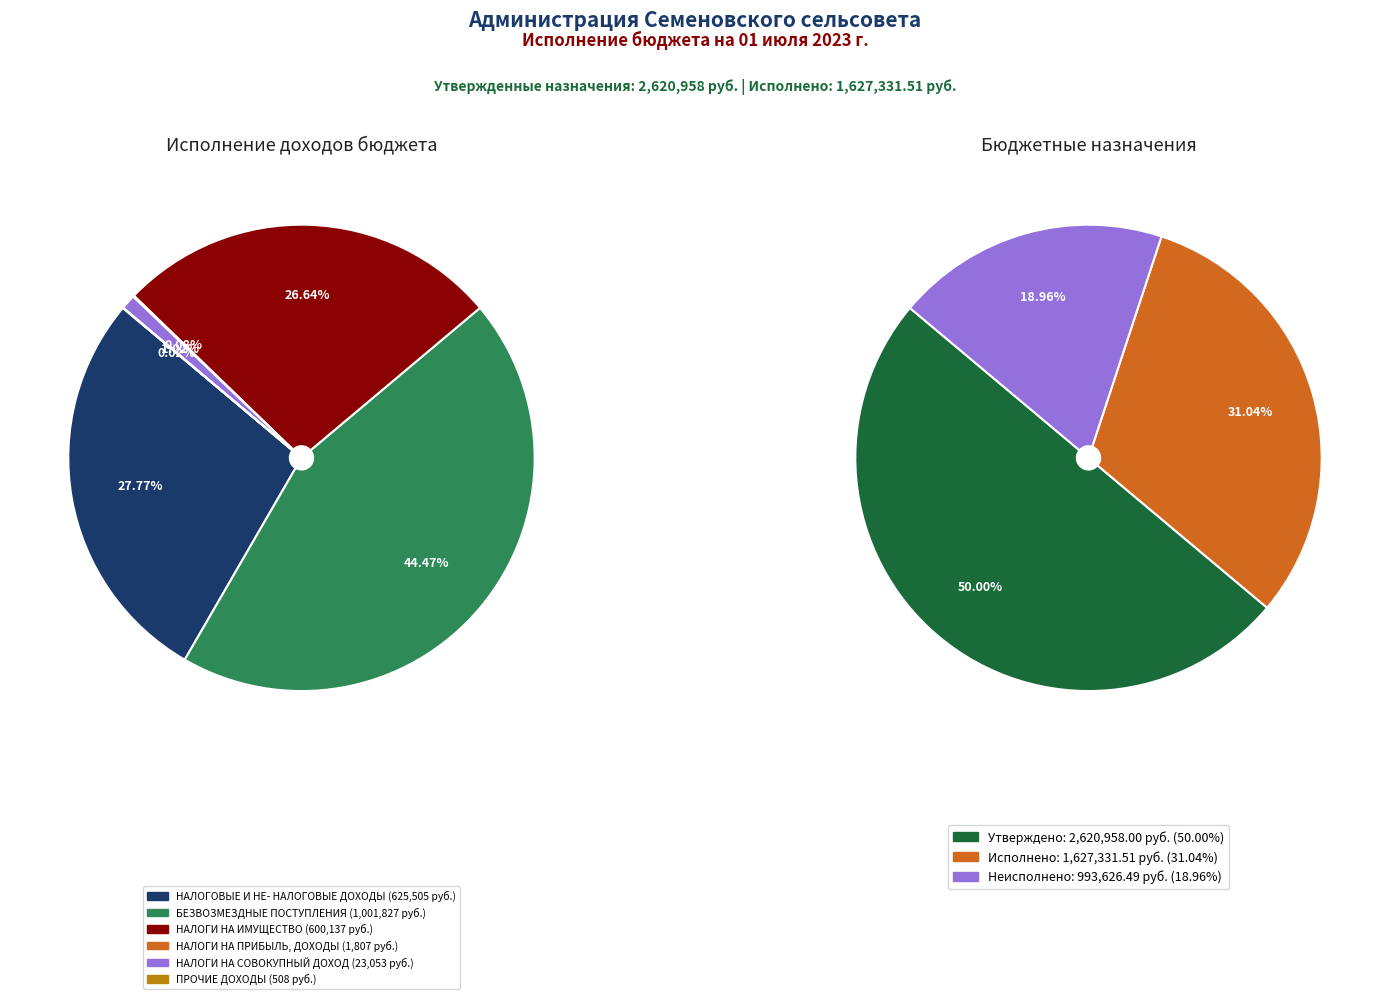

What percentage do НАЛОГОВЫЕ И НЕНАЛОГОВЫЕ ДОХОДЫ and ПРОЧИЕ ДОХОДЫ together represent?

27.8%